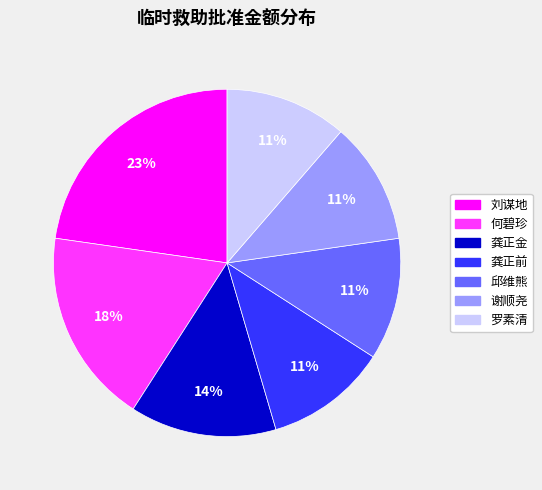

Does 龚正金 account for over 50% of the chart?

No